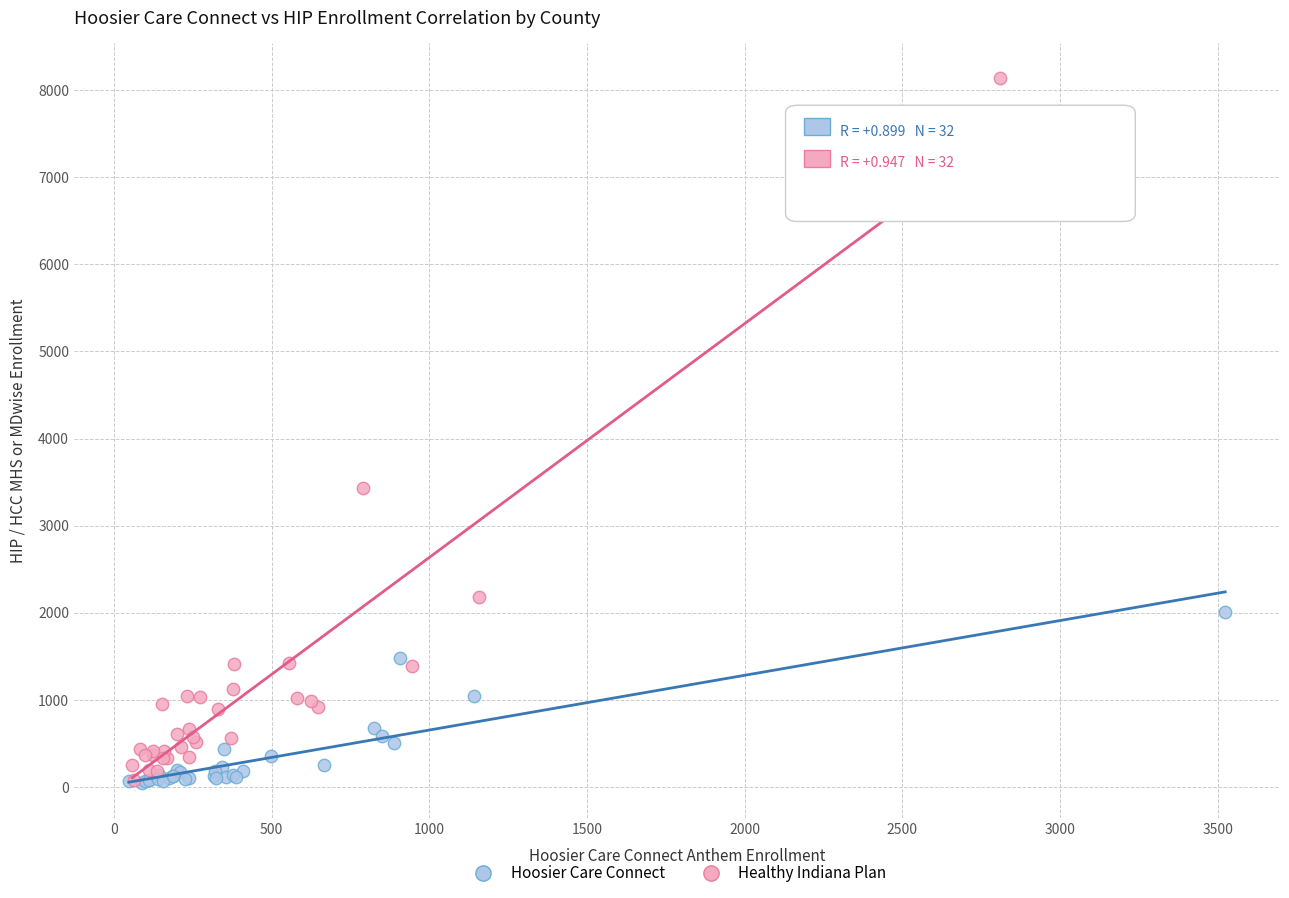

Which series reaches the maximum Y coordinate?

Healthy Indiana Plan